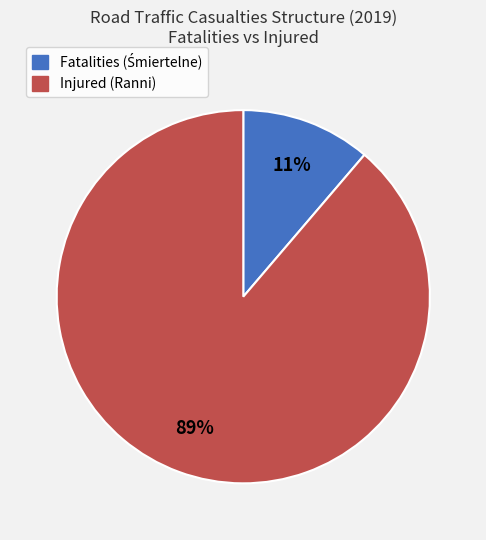

Which slice represents more than half of the pie?

Injured (Ranni)